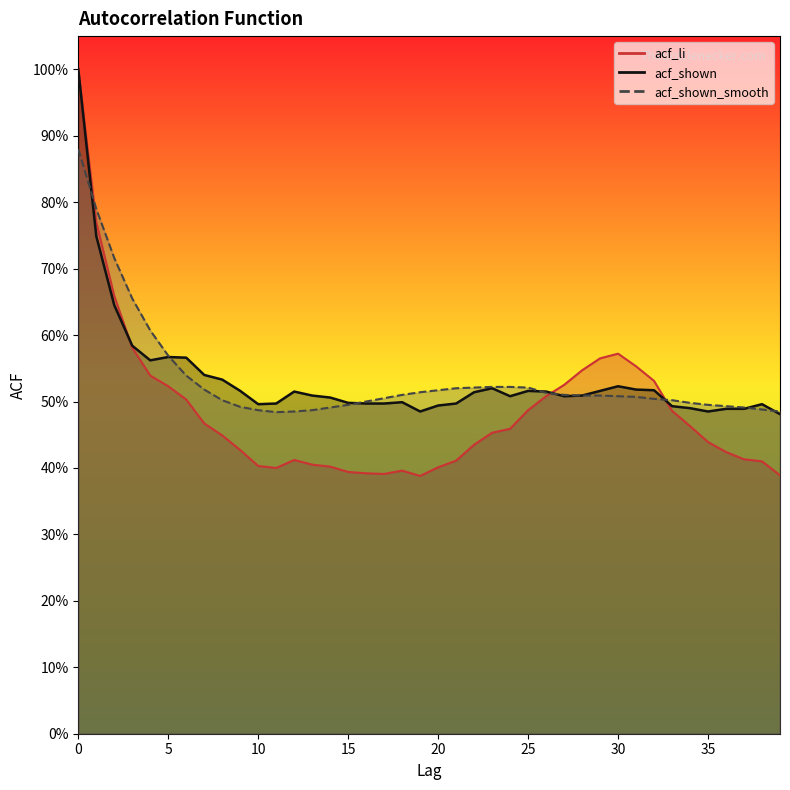

Which series has the widest spread of values?

acf_li